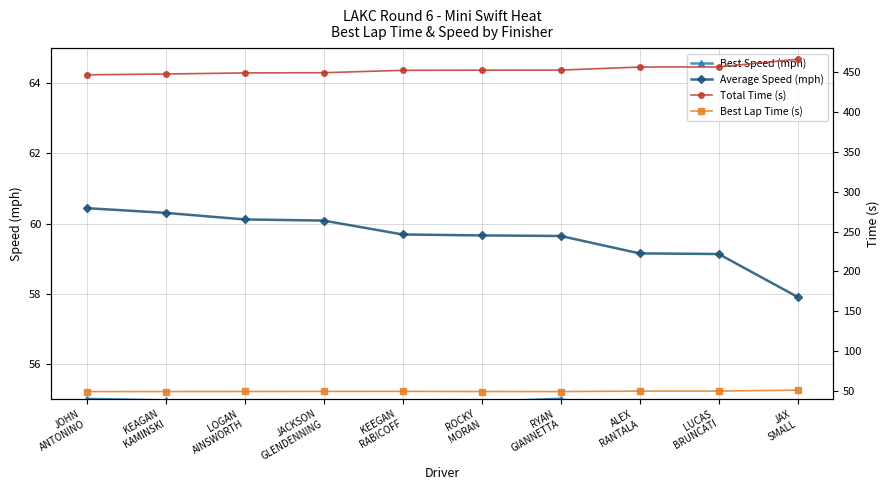

What is the total value across all series at ROCKY
MORAN?

616.3